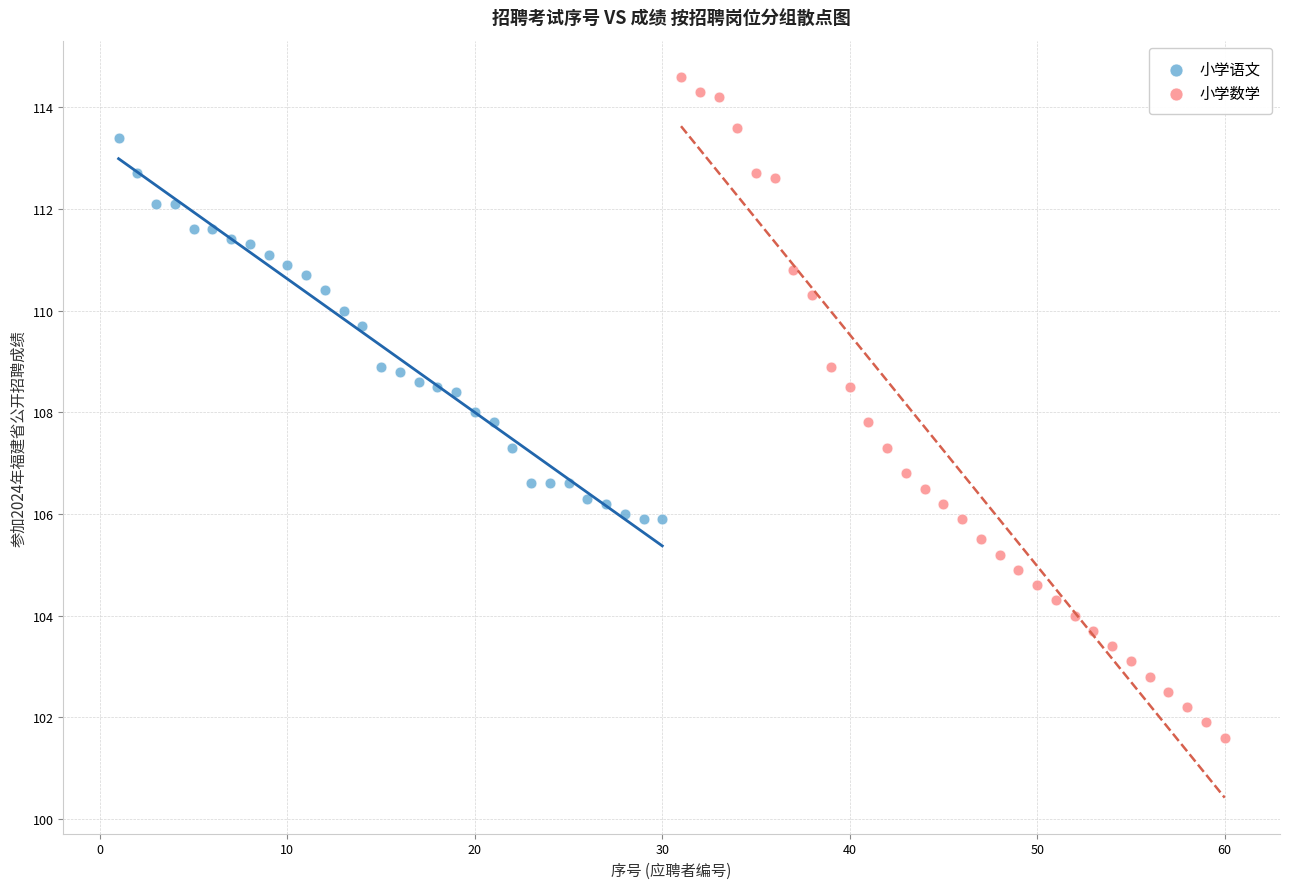

Which series reaches the minimum Y coordinate?

小学数学